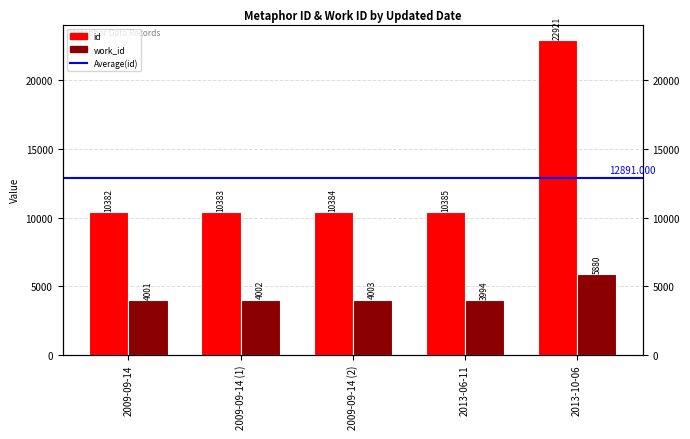

Which series has the widest spread of values?

id